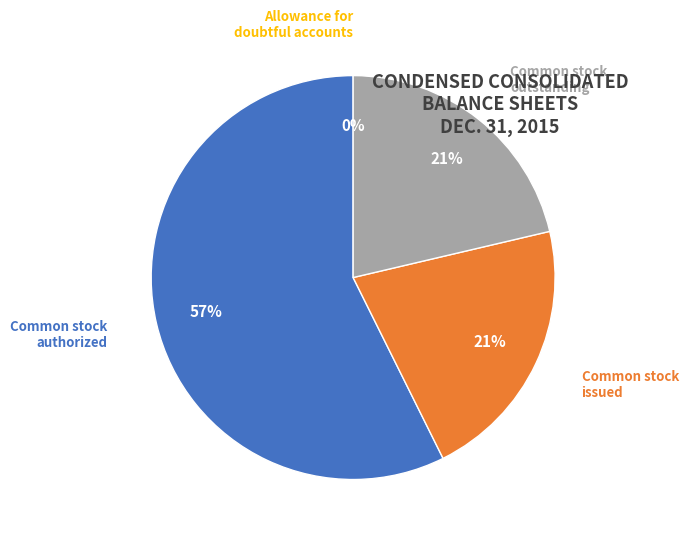

Approximately how many times larger is the value at Common stock outstanding compared to Common stock issued?

1.0